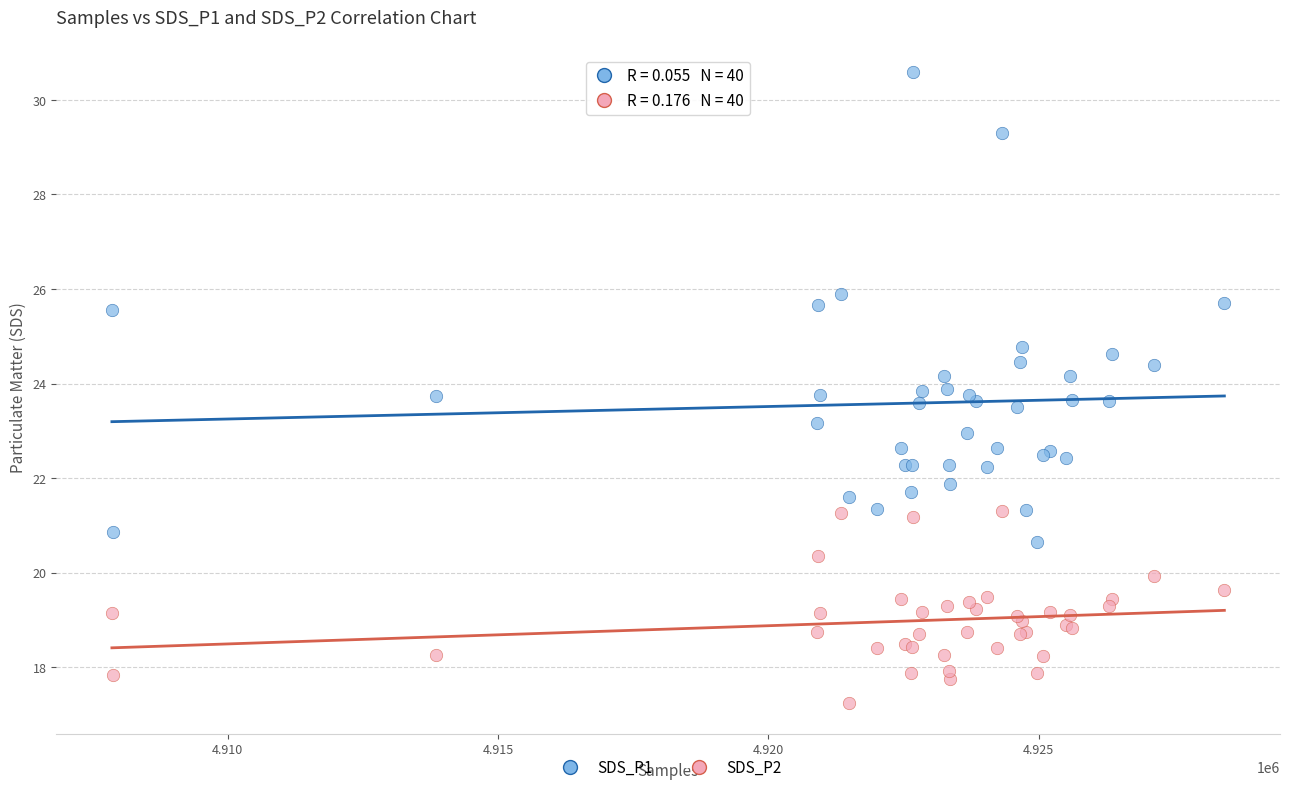

Which series has the largest Y range (max minus min)?

SDS_P1